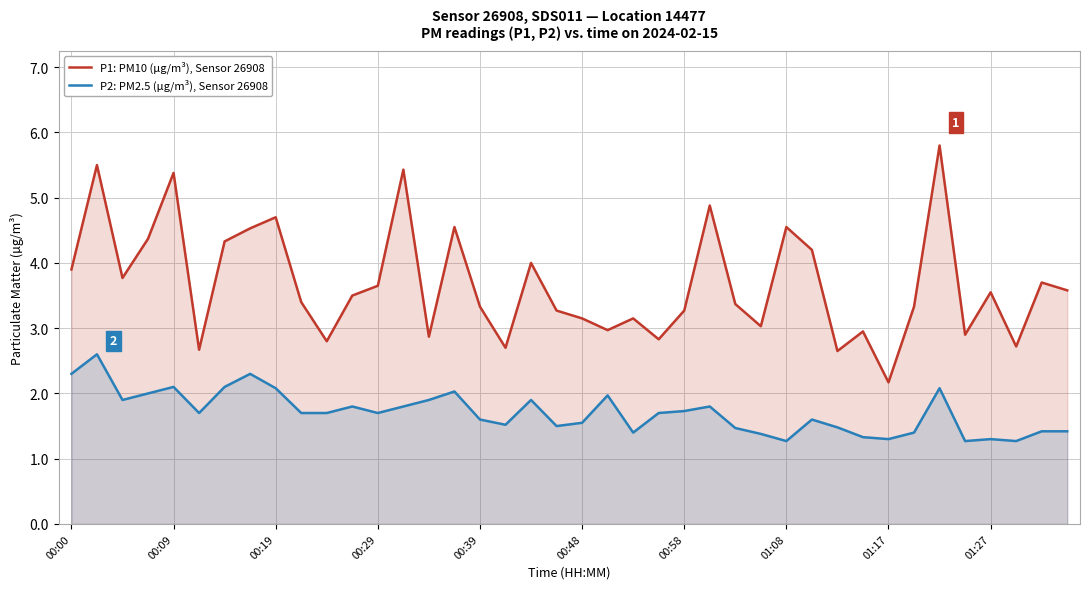

How many values in the P1: PM10 (µg/m³), Sensor 26908 series are below 3?

11